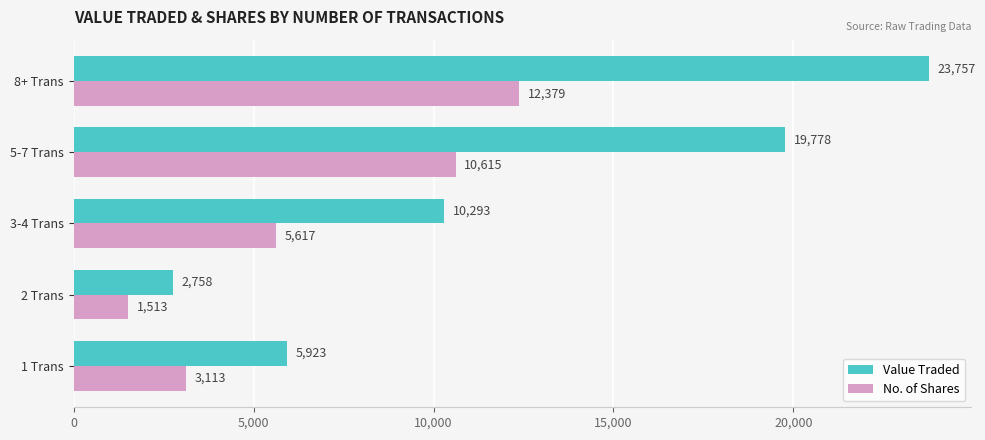

How many series are shown in this chart?

2